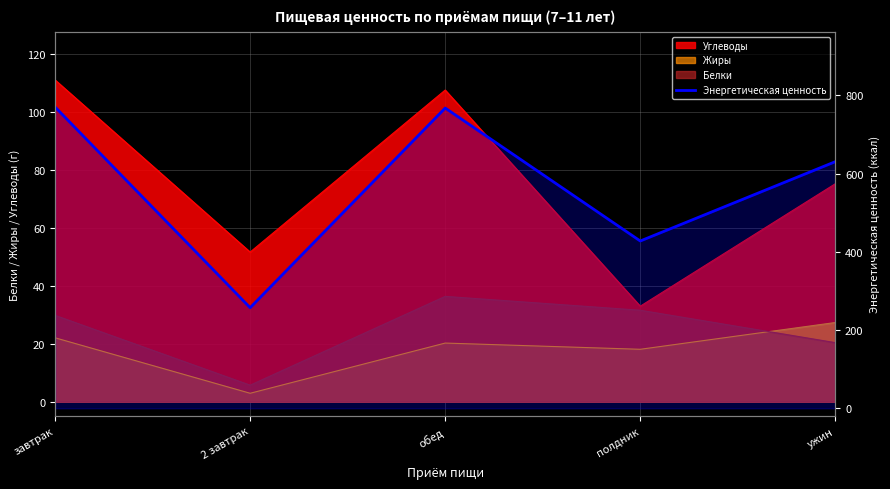

What is the value of the 3rd point from the left?

767.8